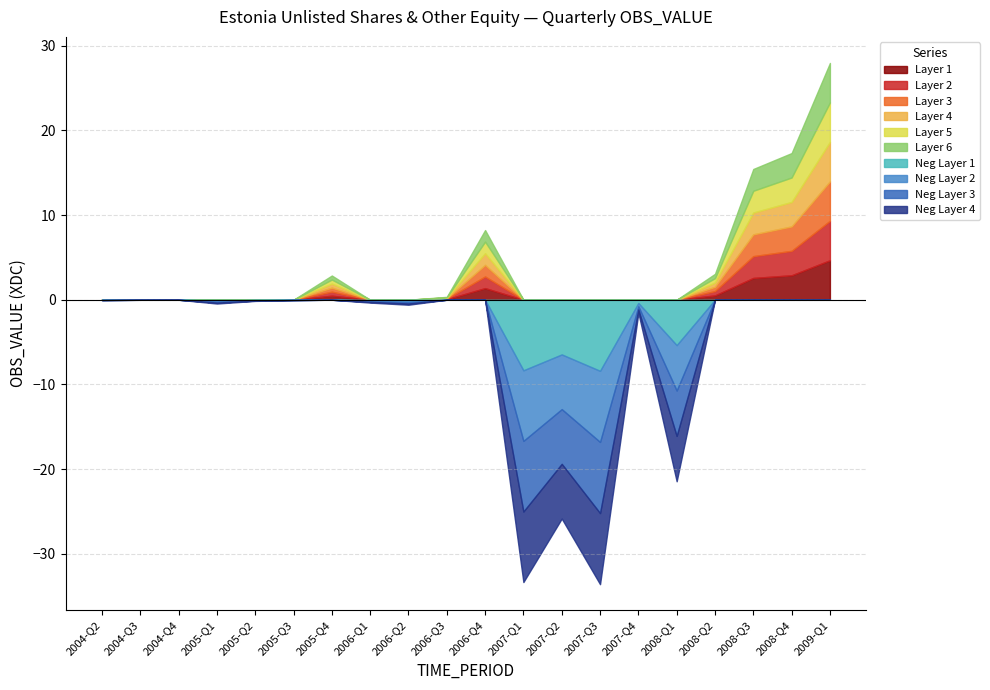

Reading left to right, extract all data points from this chart.

Positive values: -0.0	-0.0	0.0	-0.4	-0.1	-0.1	2.9	-0.3	-0.6	0.3	8.2	-33.3	-25.8	-33.6	-1.5	-21.4	3.1	15.4	17.3	28.0
Clipped positive: 0.0	0.0	0.0	0.0	0.0	0.0	2.9	0.0	0.0	0.3	8.2	0.0	0.0	0.0	0.0	0.0	3.1	15.4	17.3	28.0
Negative values: -0.0	-0.0	0.0	-0.4	-0.1	-0.1	0.0	-0.3	-0.6	0.0	0.0	-33.3	-25.8	-33.6	-1.5	-21.4	0.0	0.0	0.0	0.0